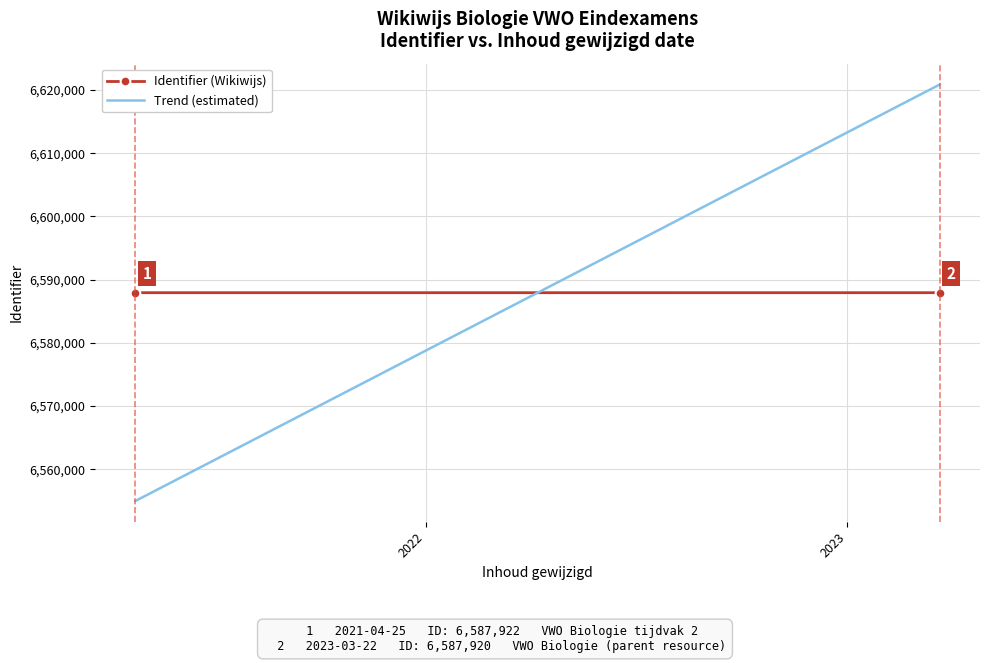

What is the approximate value of Identifier (Wikiwijs) at 2022?

6587922.0